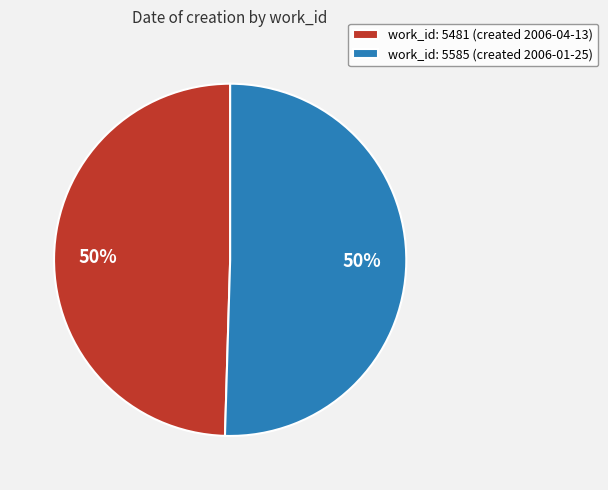

The work_id: 5481 (created 2006-04-13) slice represents 50% of the pie. True or false?

True